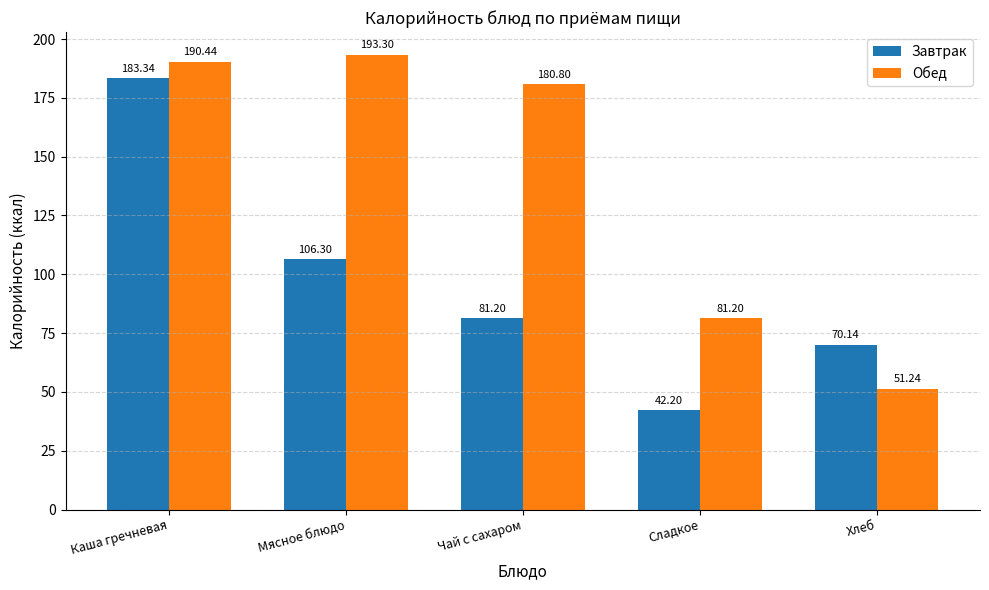

At which category is the sum across all series the highest?

Каша гречневая